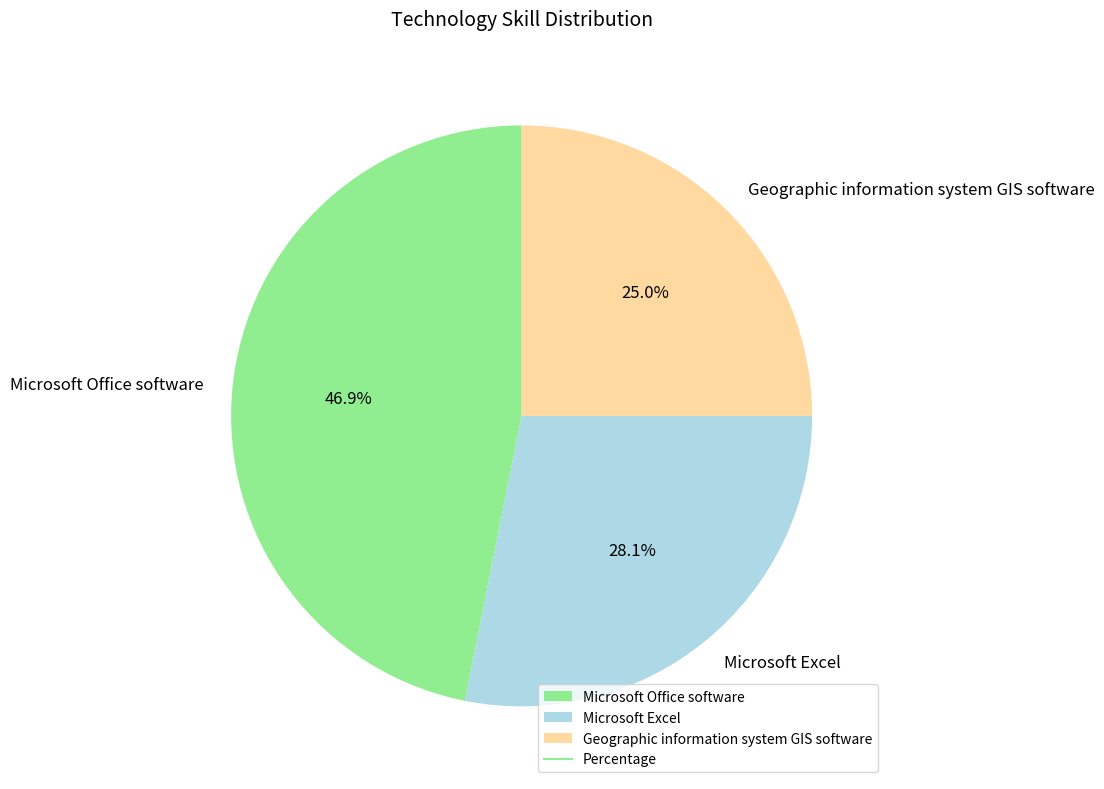

What is the ratio of the value at Geographic information system GIS software to the value at Microsoft Excel?

0.9